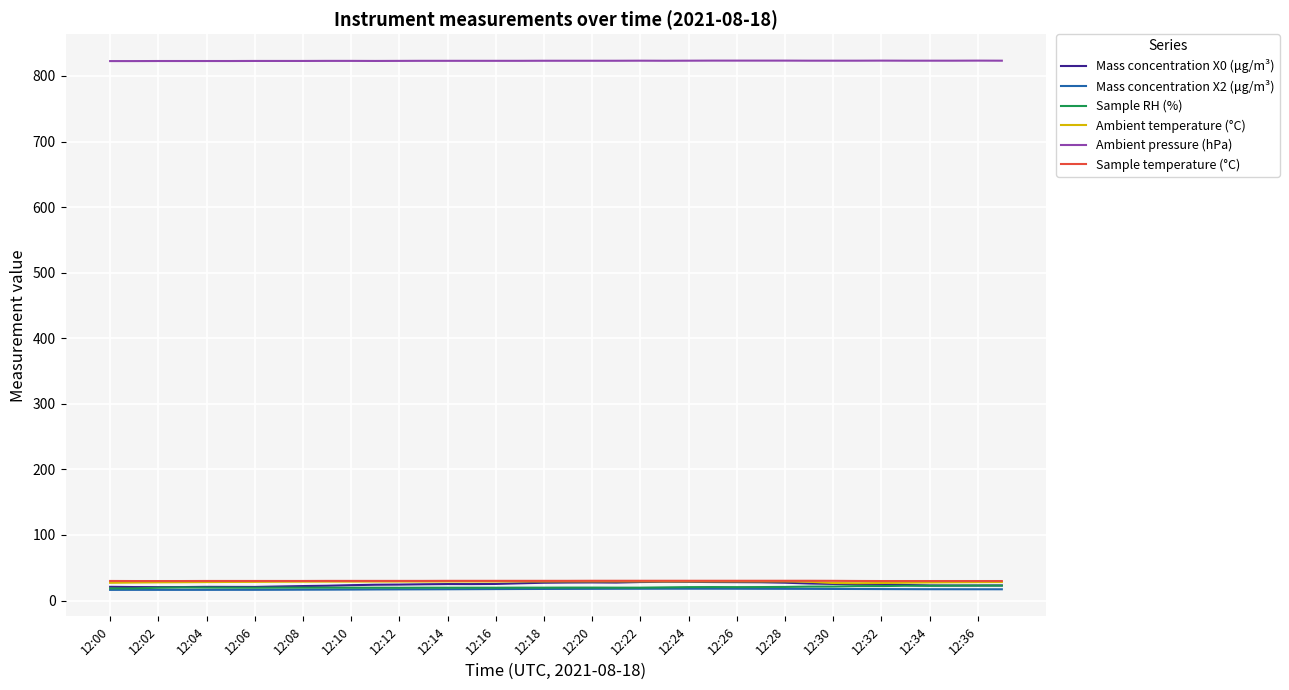

True or false: Ambient pressure (hPa) and Mass concentration X0 (μg/m³) intersect in this chart.

False